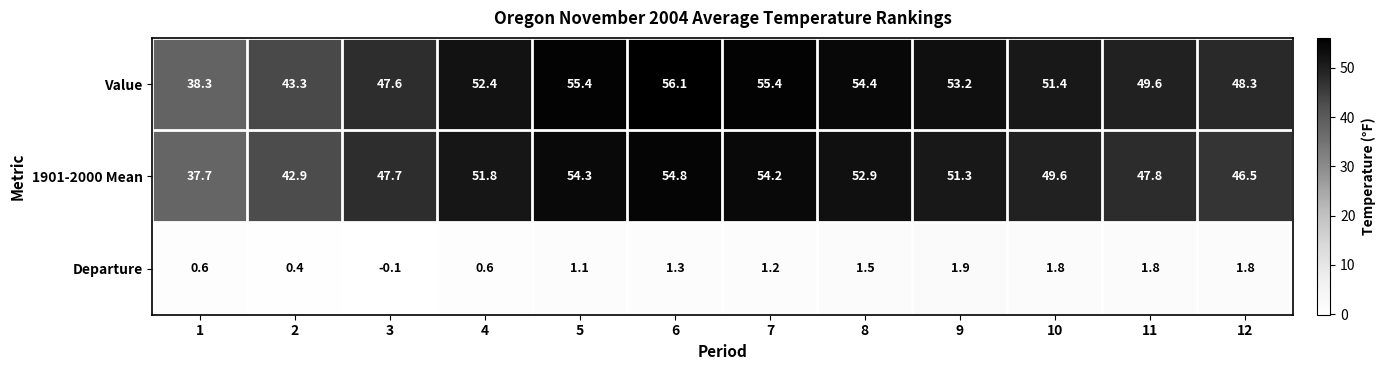

What is the sum of all Departure values?

13.9